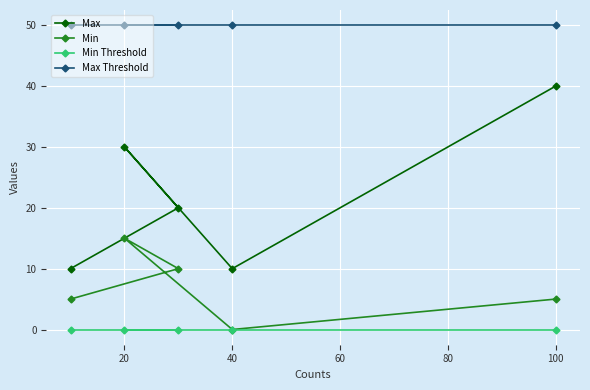

Reading left to right, transcribe all the data shown in this chart.

Max: 10	30	20	10	40
Min: 5	15	10	0	5
Min Threshold: 0	0	0	0	0
Max Threshold: 50	50	50	50	50